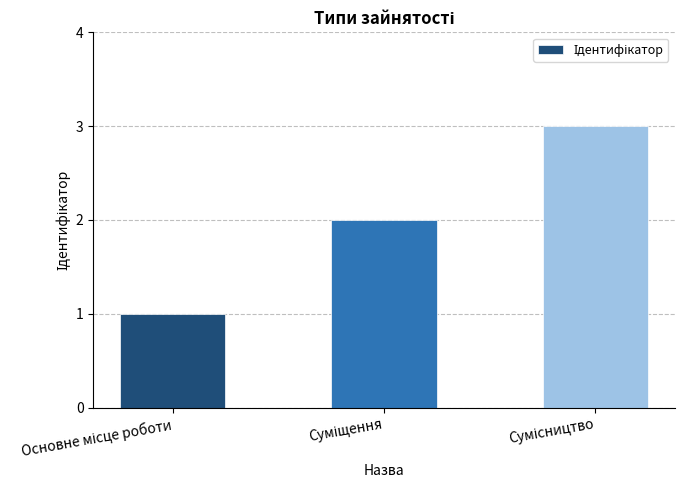

What is the sum of all values?

6